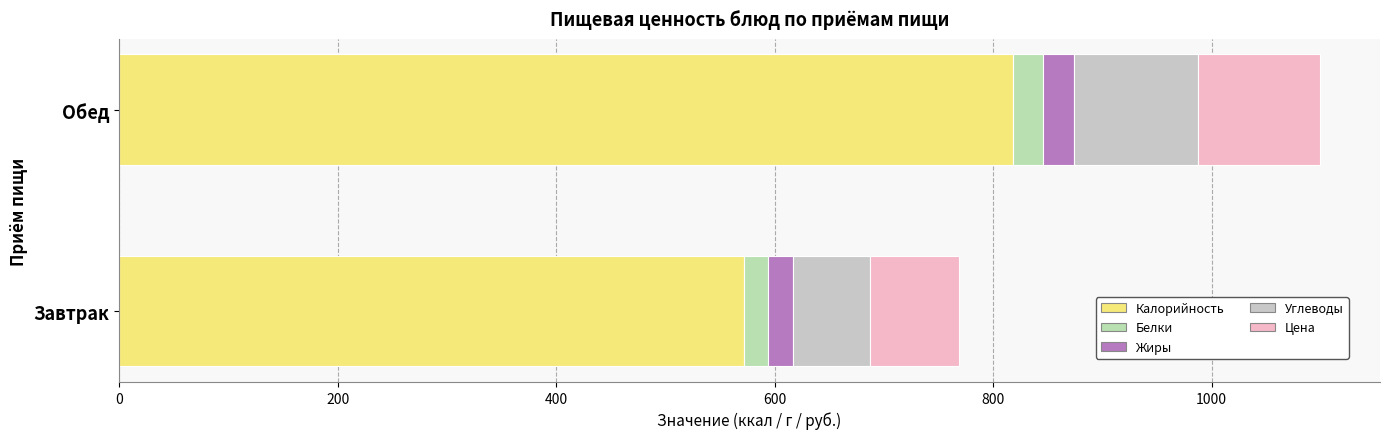

How many data points in Калорийность are less than 818?

1